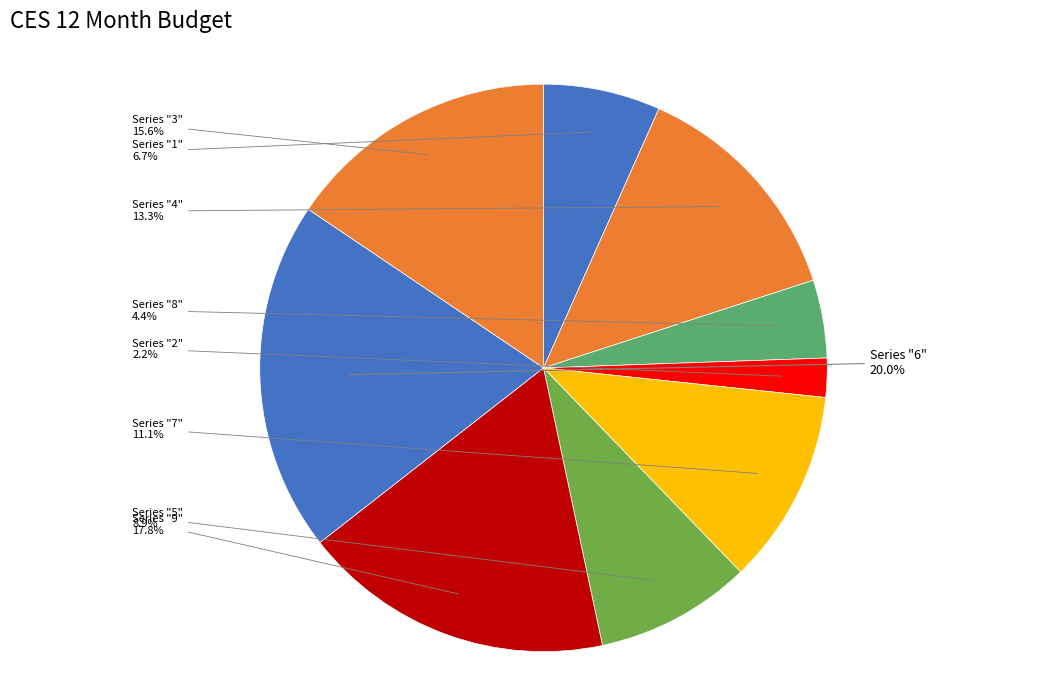

Approximately how many times larger is the value at Series "4" compared to Series "6"?

0.7